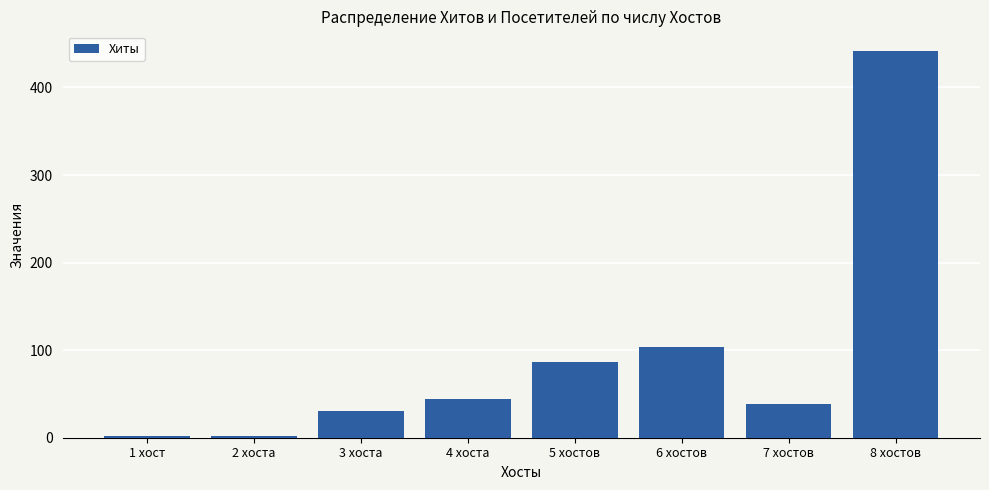

What is the sum of all values?

750